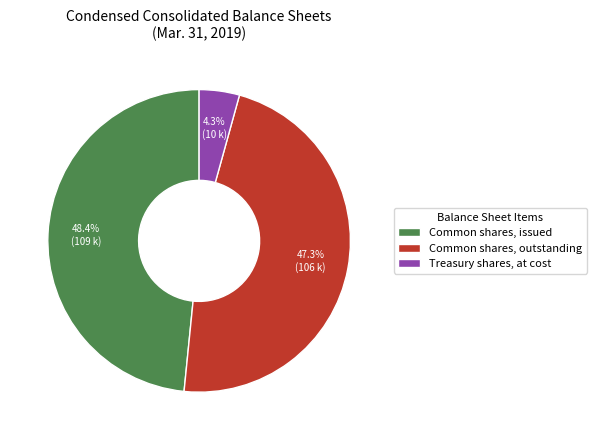

How many slices are in this pie chart?

3